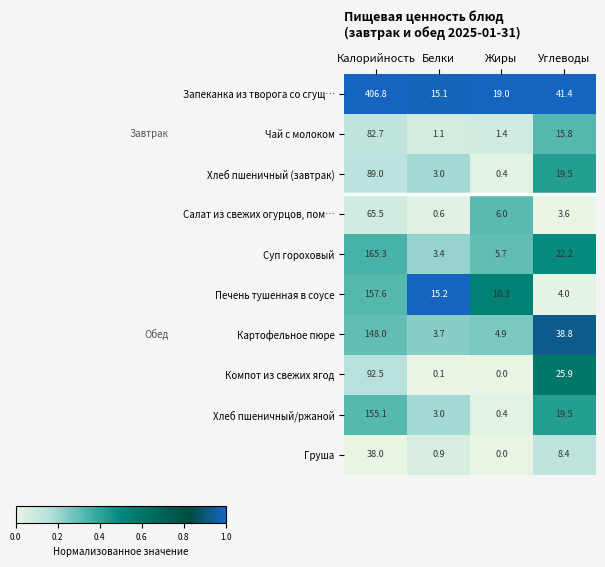

True or false: Печень тушенная в соусе has a value of 243.2 at Калорийность.

False